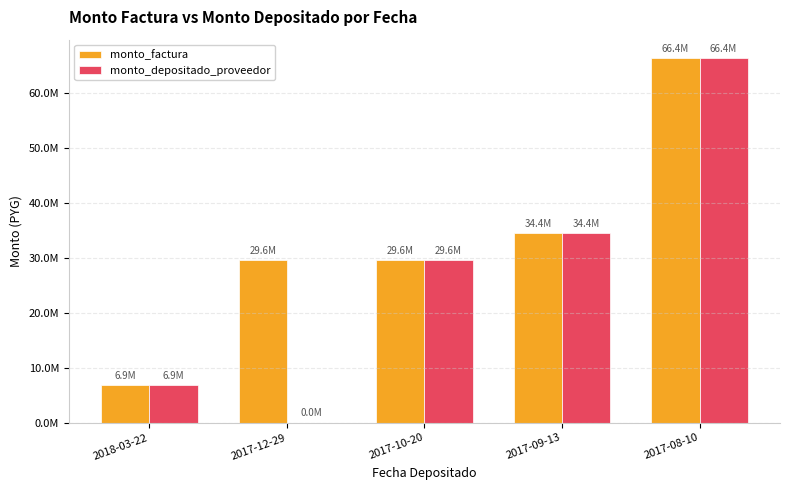

What is the average value of the monto_factura series?

33380150